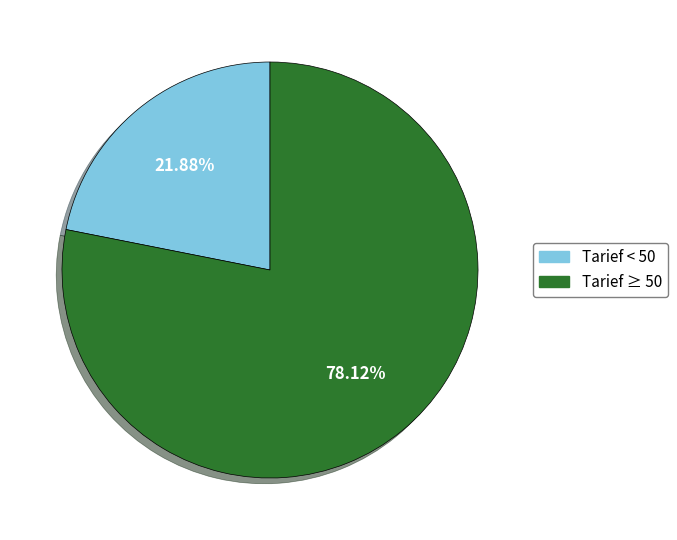

Is there any slice that represents more than half of the pie?

Yes